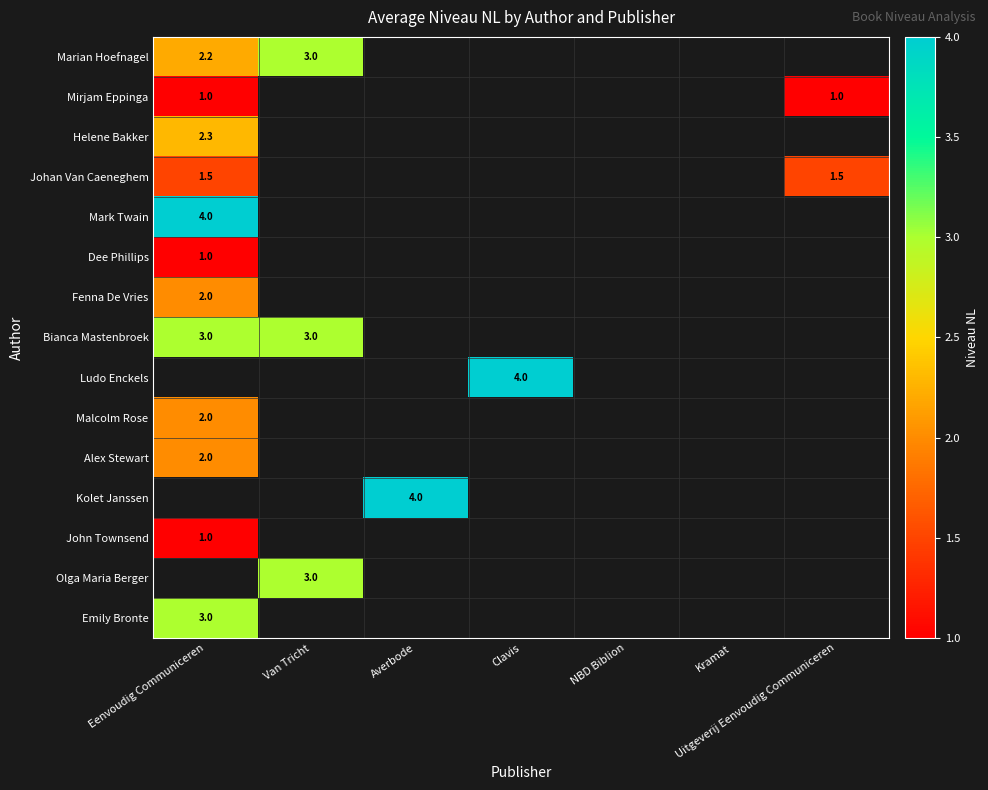

The John Townsend series shows 0.2 at Eenvoudig Communiceren. True or false?

False